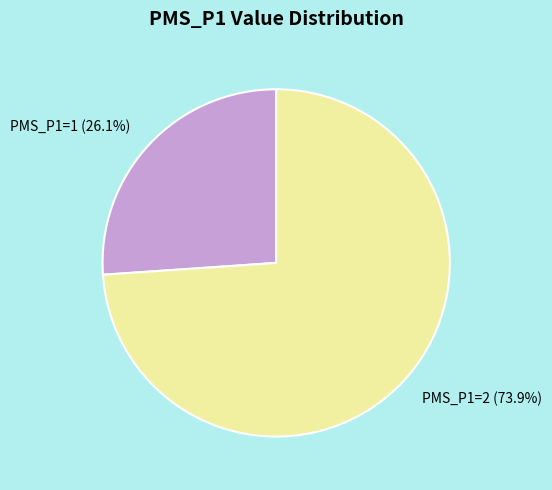

Is there a majority slice in this chart?

Yes